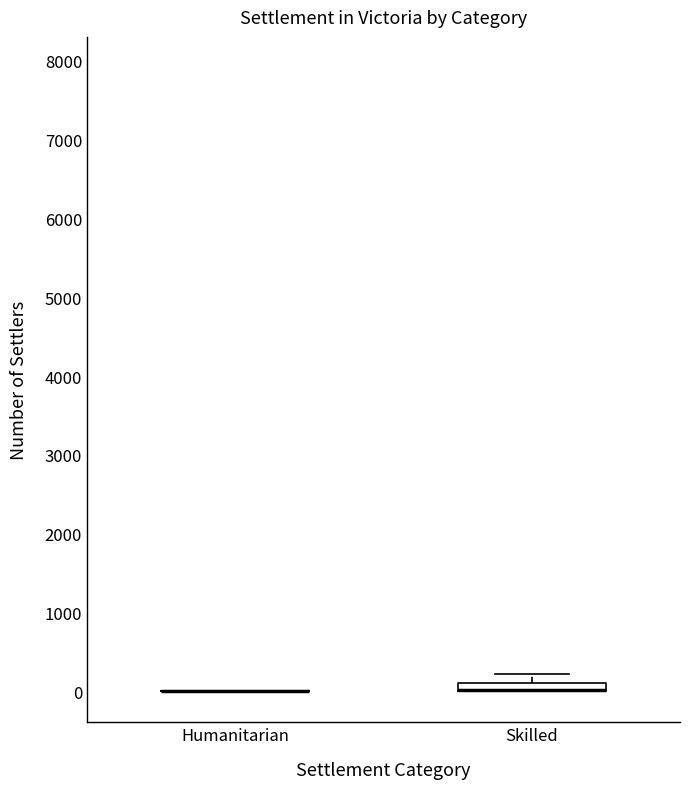

Where does the upper whisker of the box for Skilled end on the y-axis? The values are not printed on the chart, so give them approximately, as read against the axis.

200